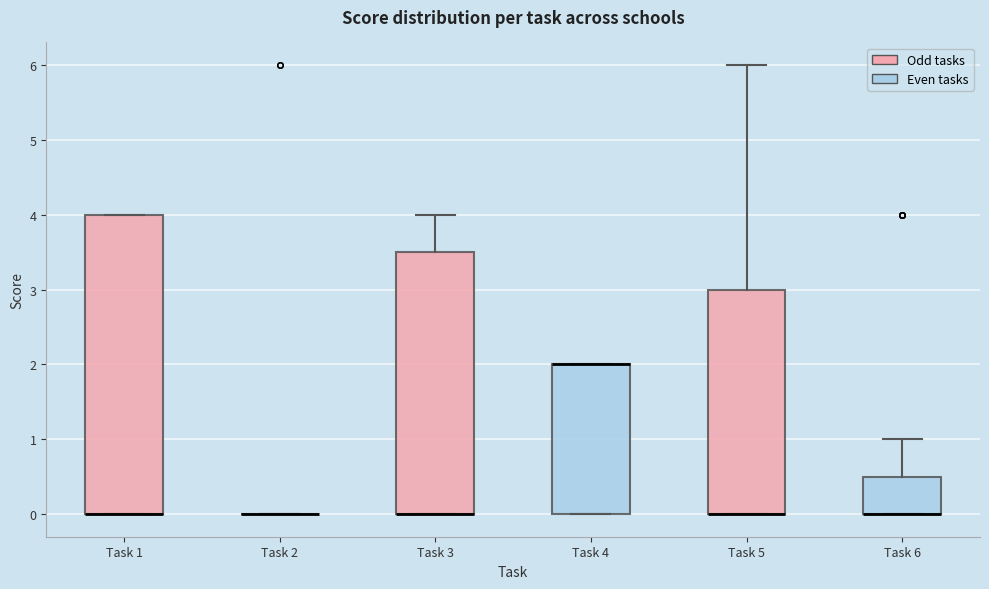

Reading left to right, transcribe this box plot: for each box, give where its median line is, the range the box spans, and where its two whiskers end, as read against the y-axis. The values are not printed on the chart, so give them approximately, as read against the axis.

Task 1: median 0.0 (drawn on the box's lower edge), box 0.0 to 4.0, whiskers 0.0 to 4.0
Task 2: box collapsed to a line at 0.0, whiskers 0.0 to 0.0
Task 3: median 0.0 (drawn on the box's lower edge), box 0.0 to 3.5, whiskers 0.0 to 4.0
Task 4: median 2.0 (drawn on the box's upper edge), box 0.0 to 2.0, whiskers 0.0 to 2.0
Task 5: median 0.0 (drawn on the box's lower edge), box 0.0 to 3.0, whiskers 0.0 to 6.0
Task 6: median 0.0 (drawn on the box's lower edge), box 0.0 to 0.5, whiskers 0.0 to 1.0